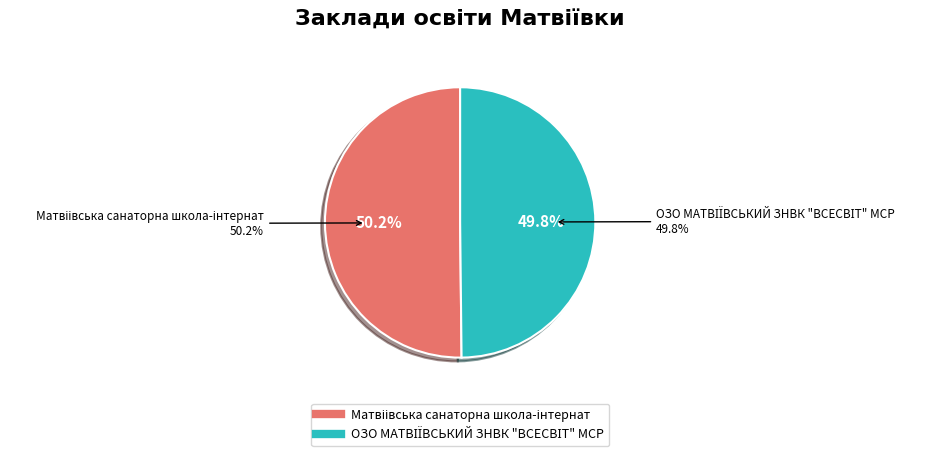

How many segments does this pie chart have?

2